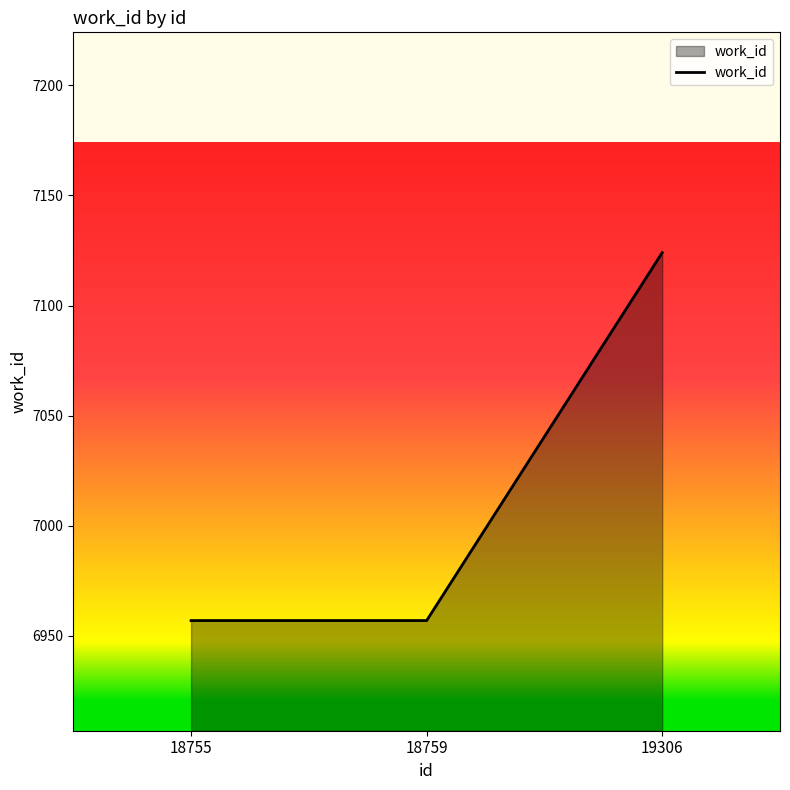

The chart shows a value of 7124 at 19306. True or false?

True